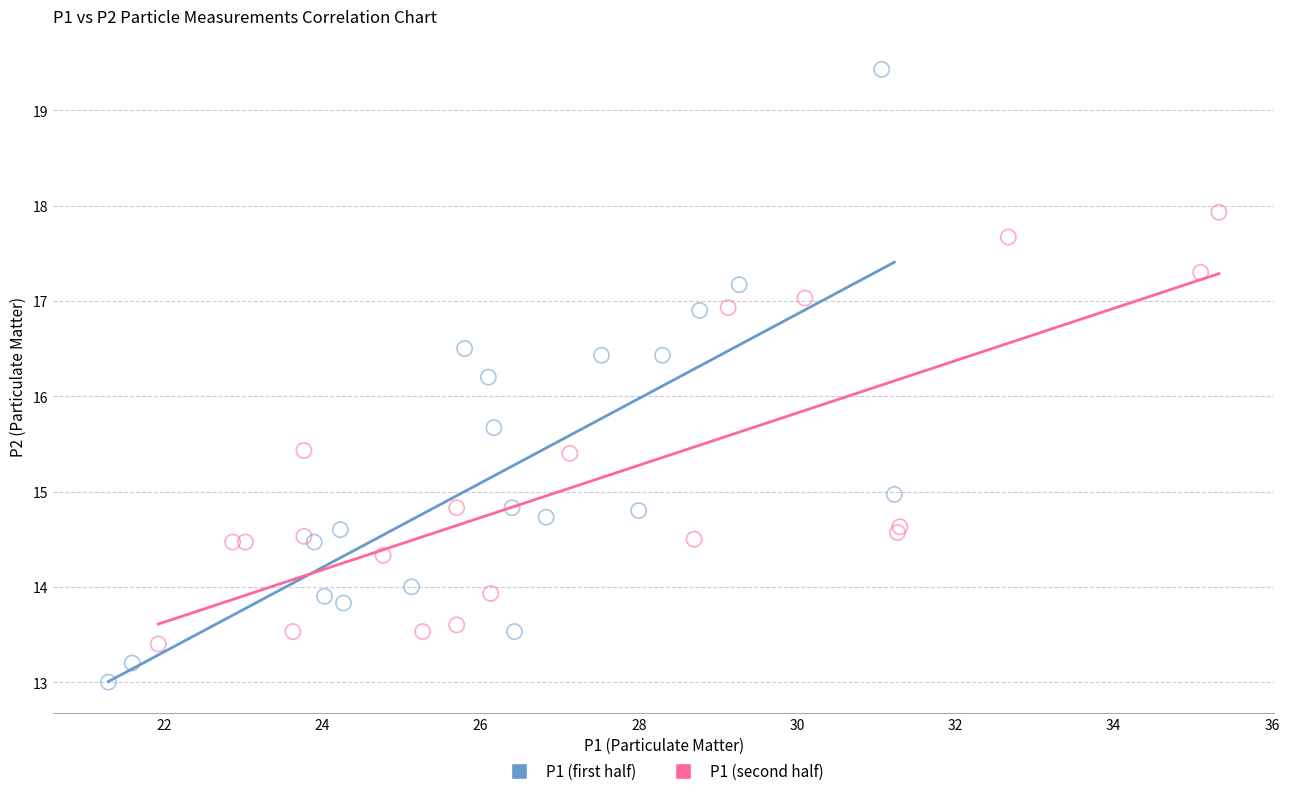

Which series has the widest spread of Y values?

P1 (first half)